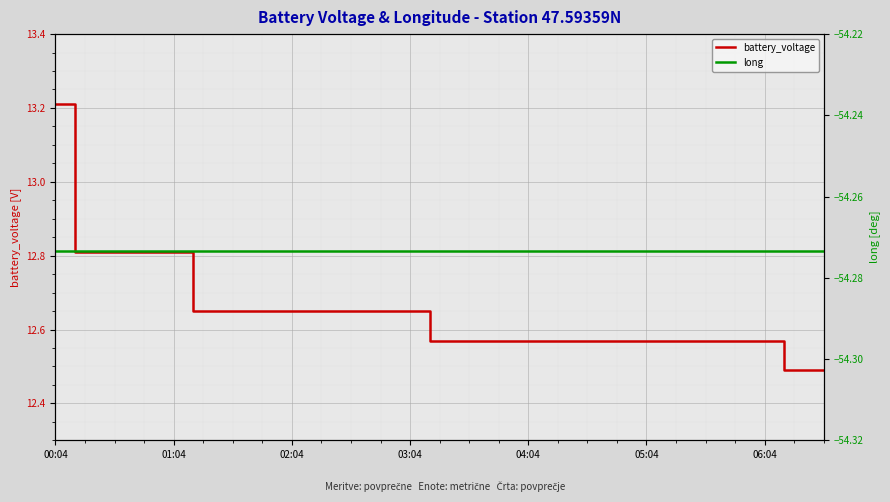

What are all the series names shown in the legend?

battery_voltage, long